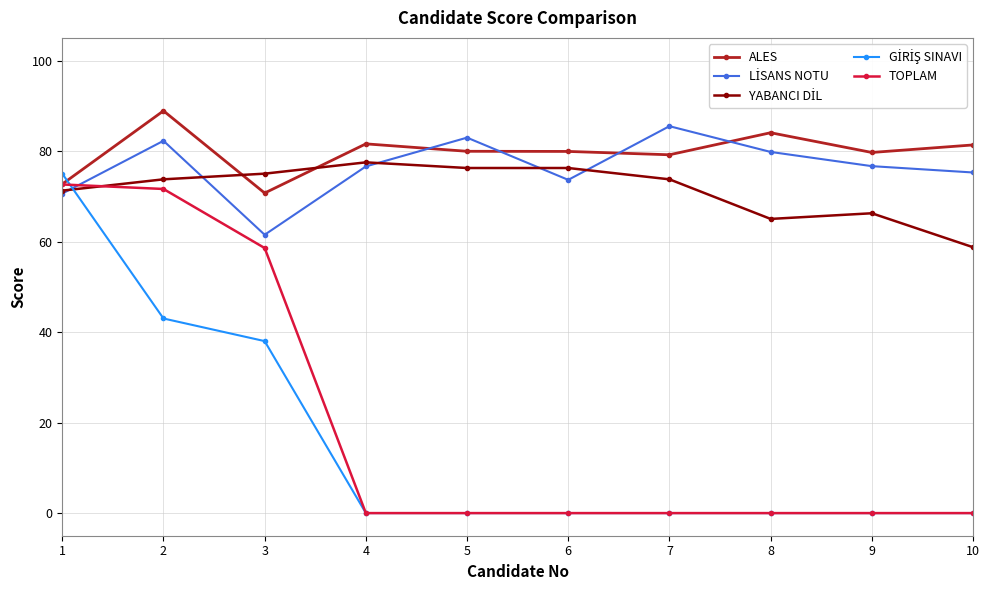

What is the difference between the TOPLAM values at 1 and 4?

72.6